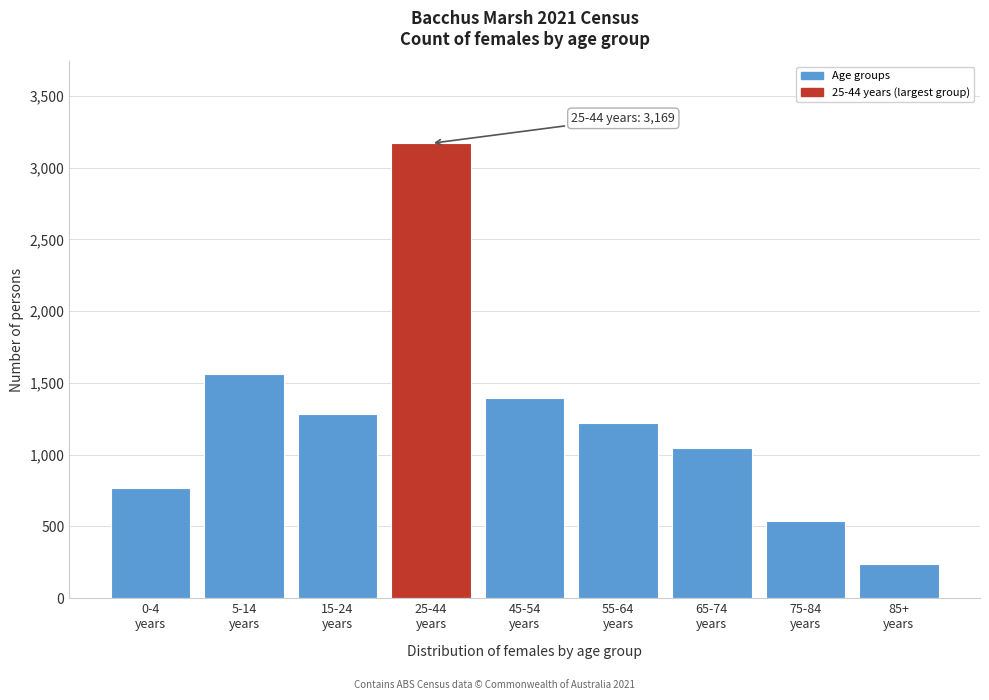

Reading left to right, extract all data points from this chart.

767	1563	1285	3169	1397	1224	1044	538	241